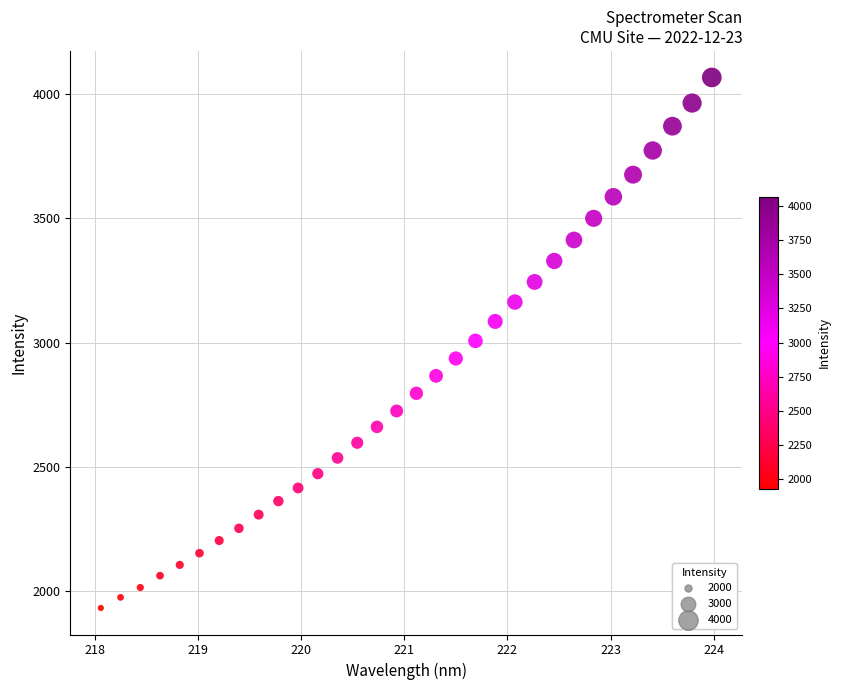

What is the range of Y values (max minus min)?

2132.8